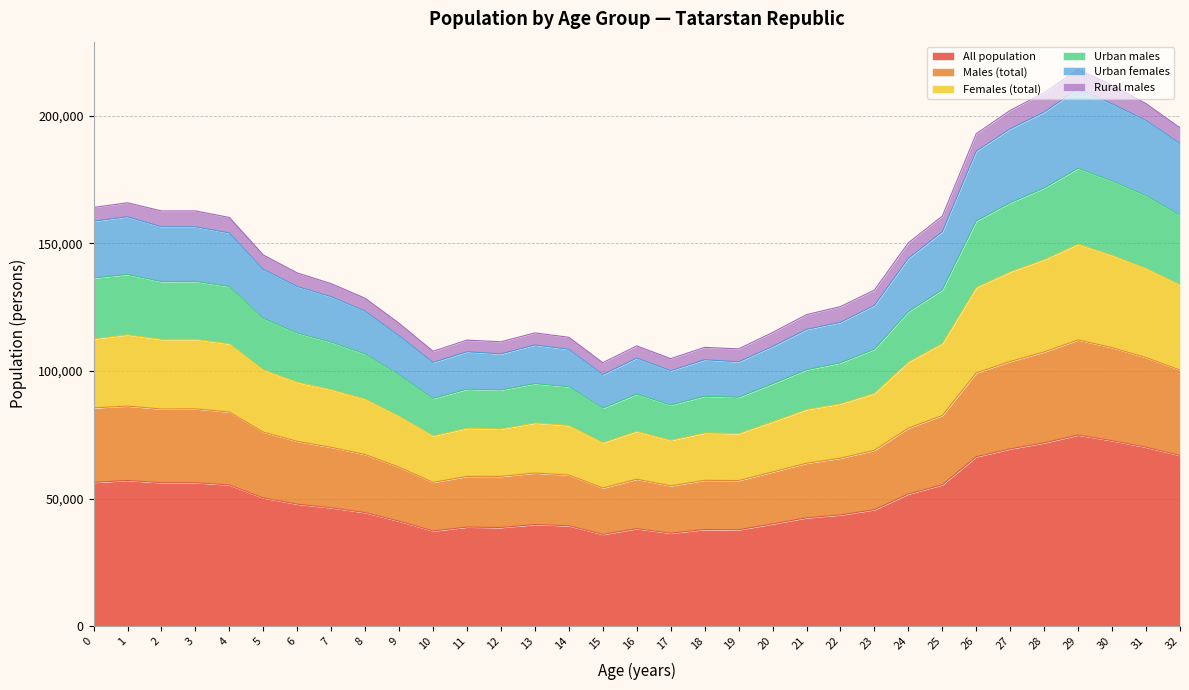

Between 17 and 19, which series saw the biggest shift?

Urban females